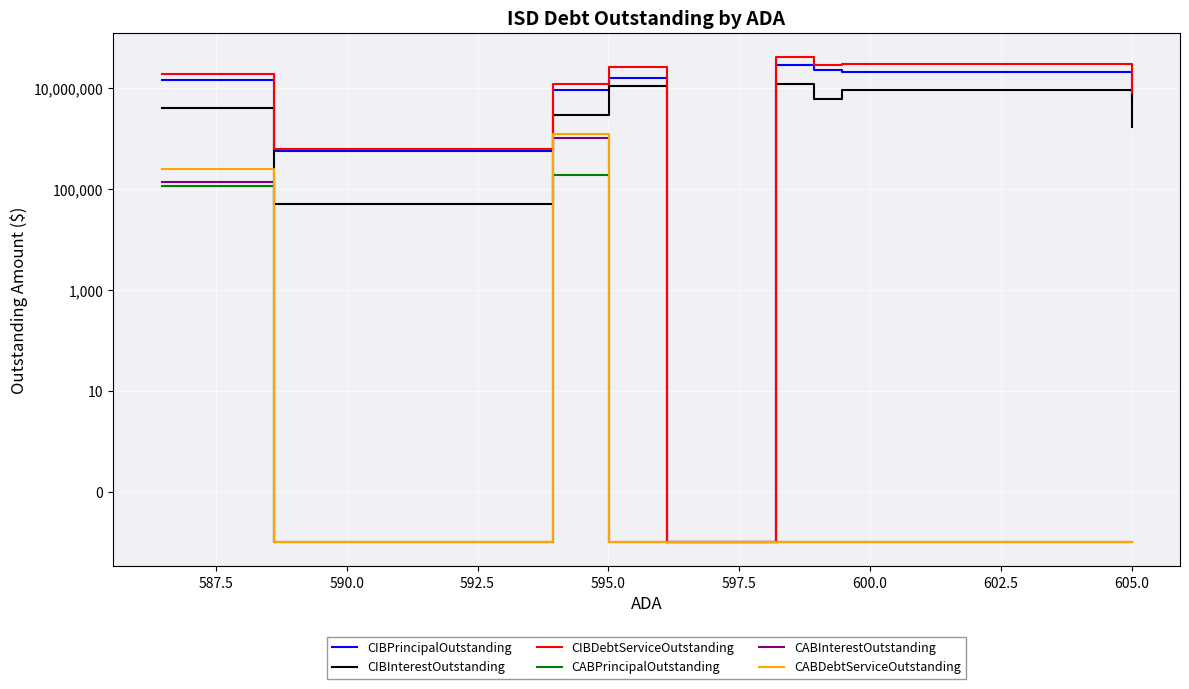

At how many categories does at least one series exceed 10299740?

6